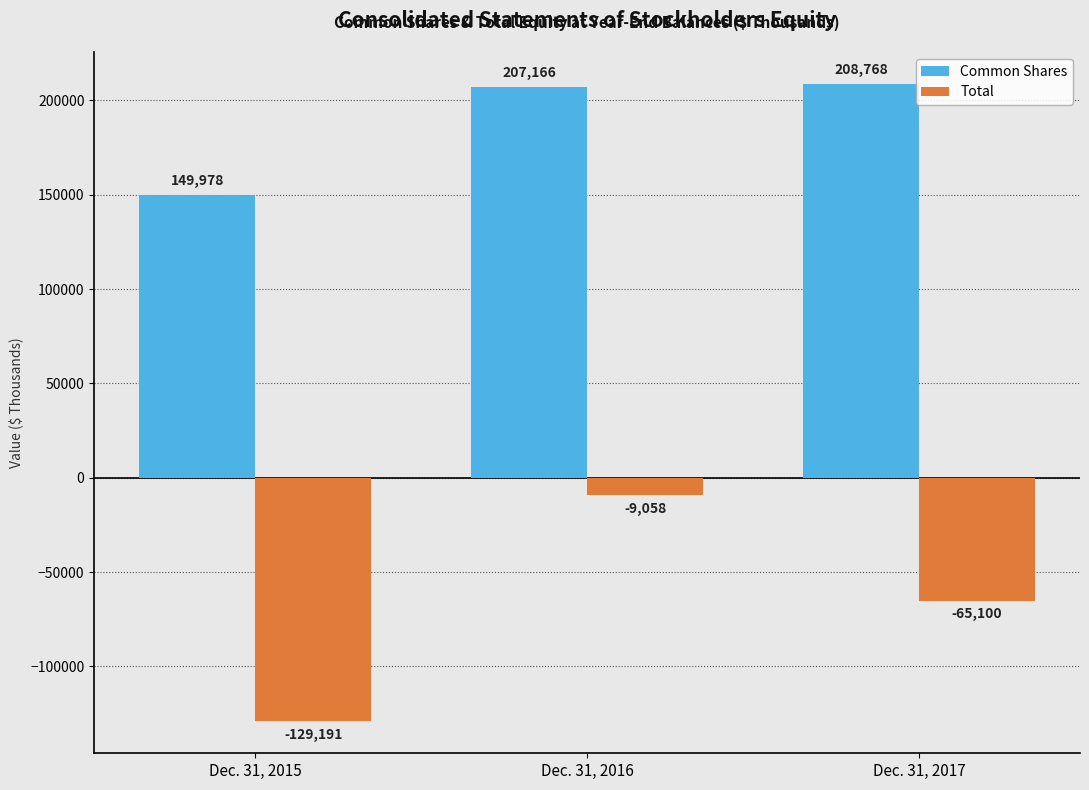

What is the minimum value shown in the chart?

-129191